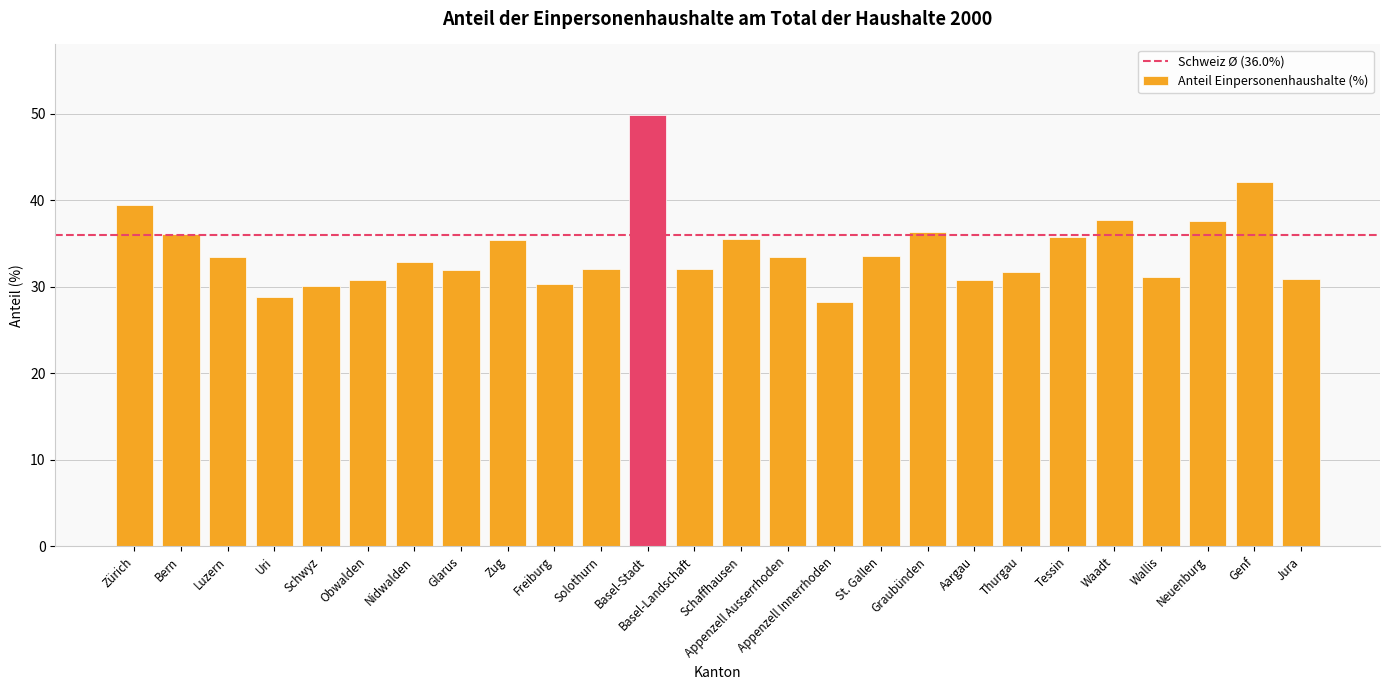

What is the minimum value shown in the chart?

28.3